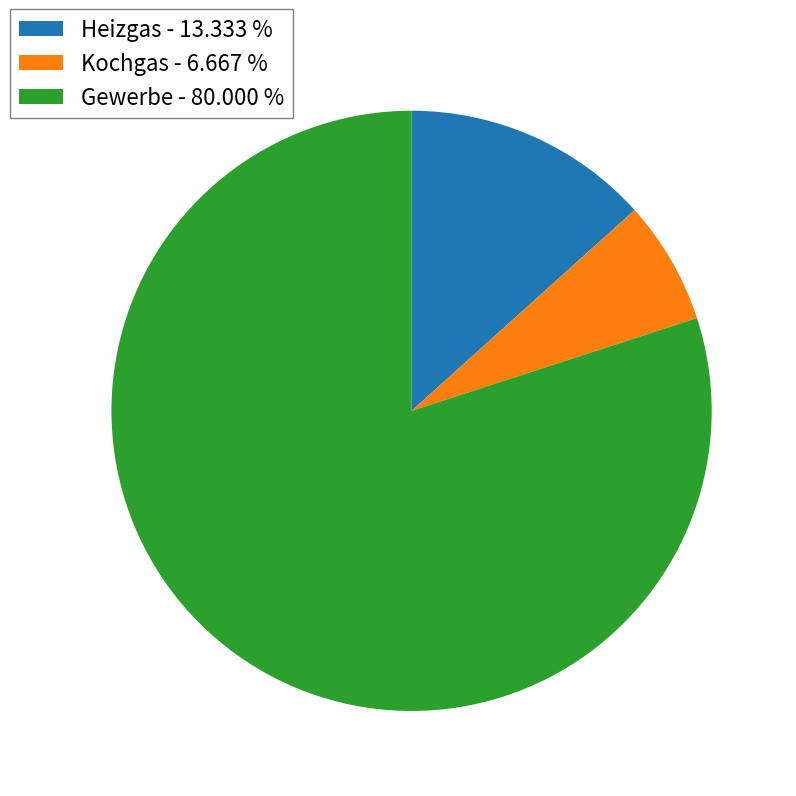

Which has a higher value, Heizgas or Kochgas?

Heizgas